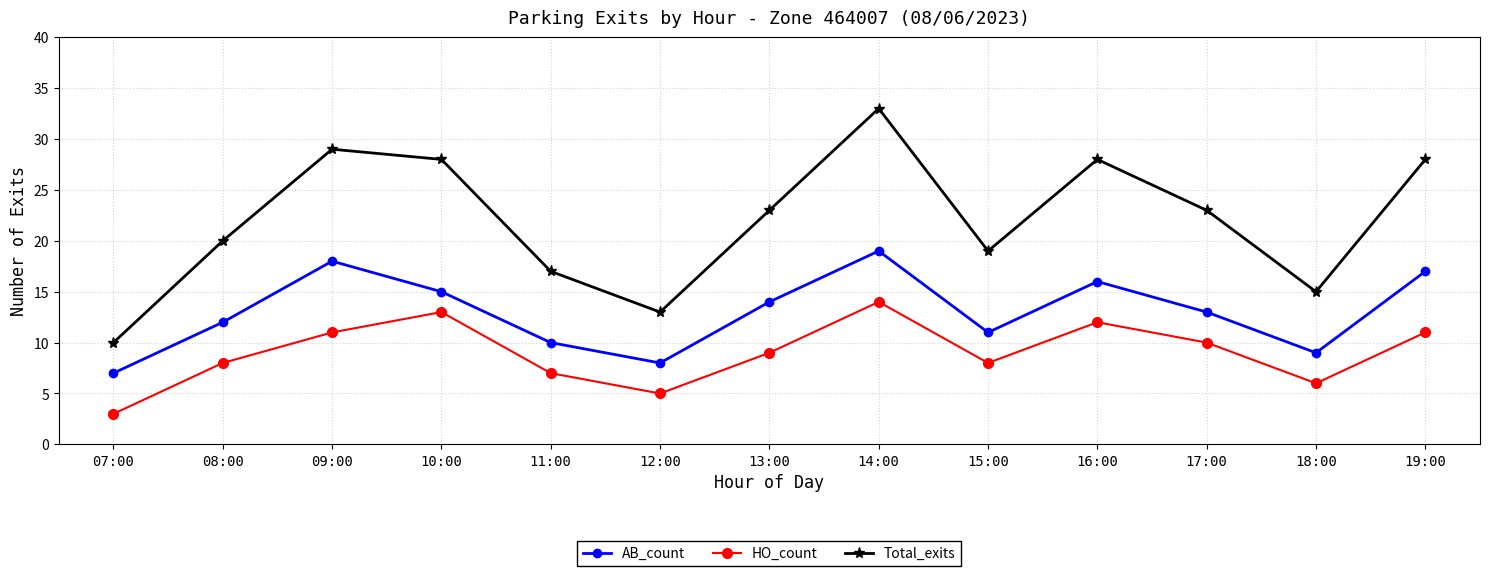

How many interior local valleys does the HO_count series have?

3